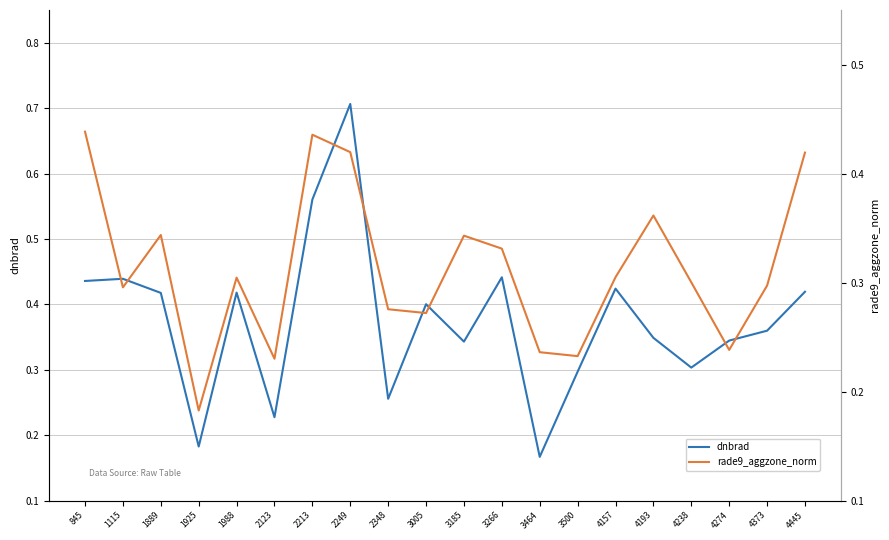

What value does the dnbrad series have at 4157?

0.4